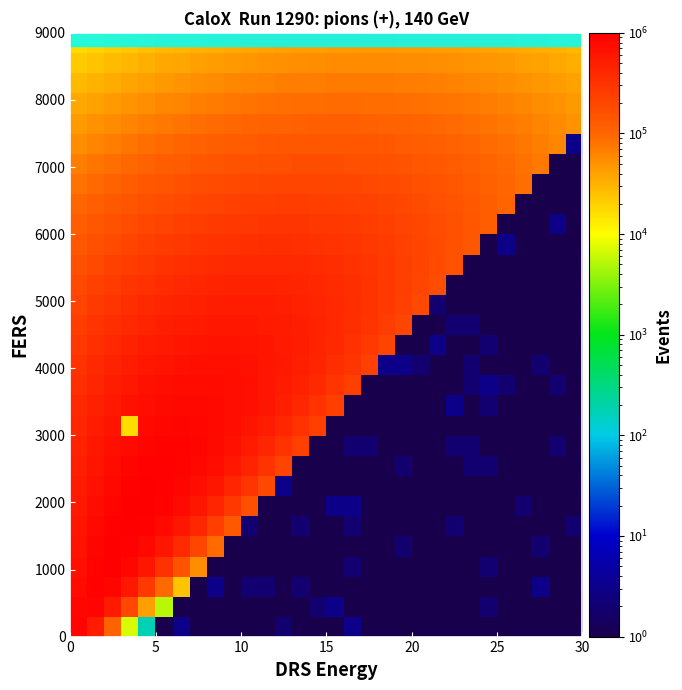

What is the smallest value displayed?

1.0